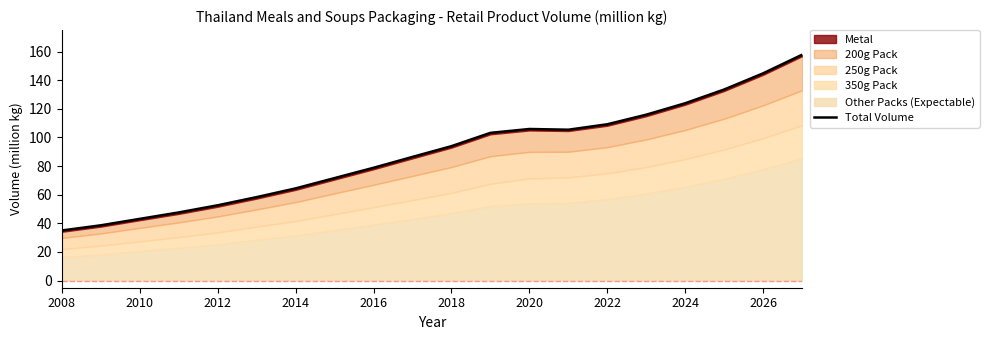

How many lines are shown in the chart?

1